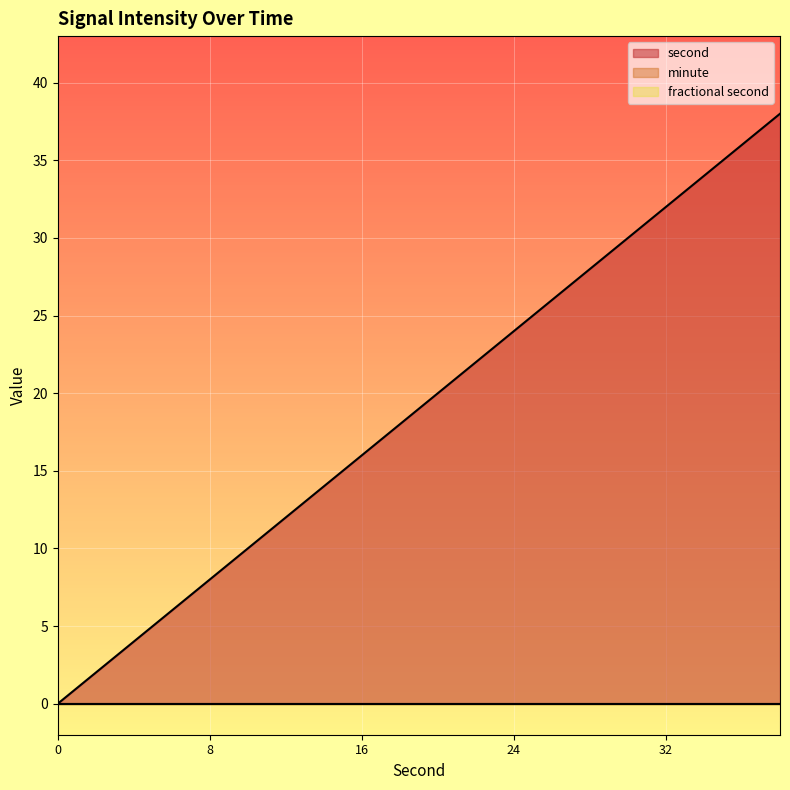

Is the value of minute at 34 greater than the value of fractional second at 14?

No